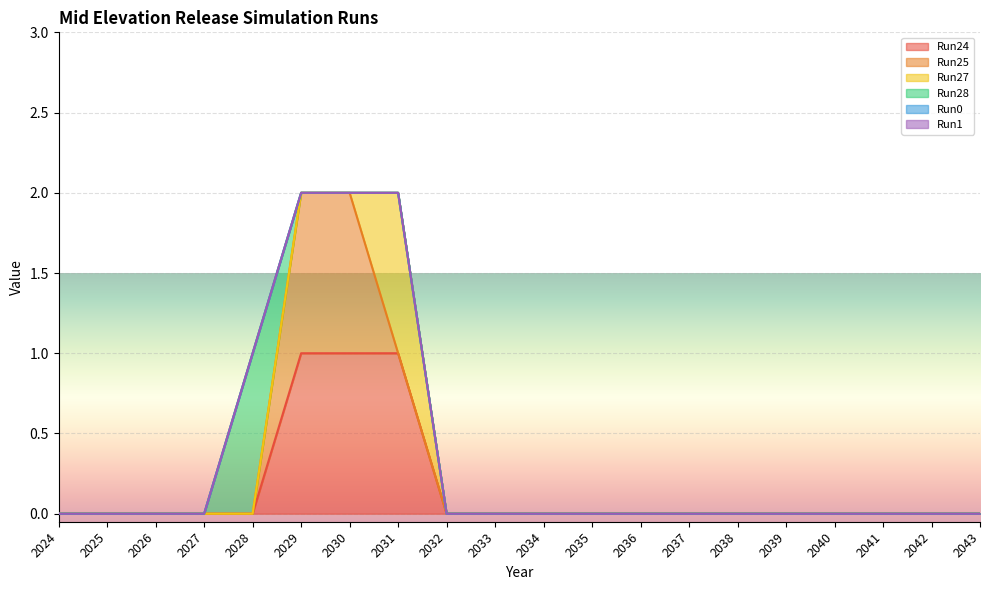

What is the difference between the maximum and minimum values in the Run24 series?

1